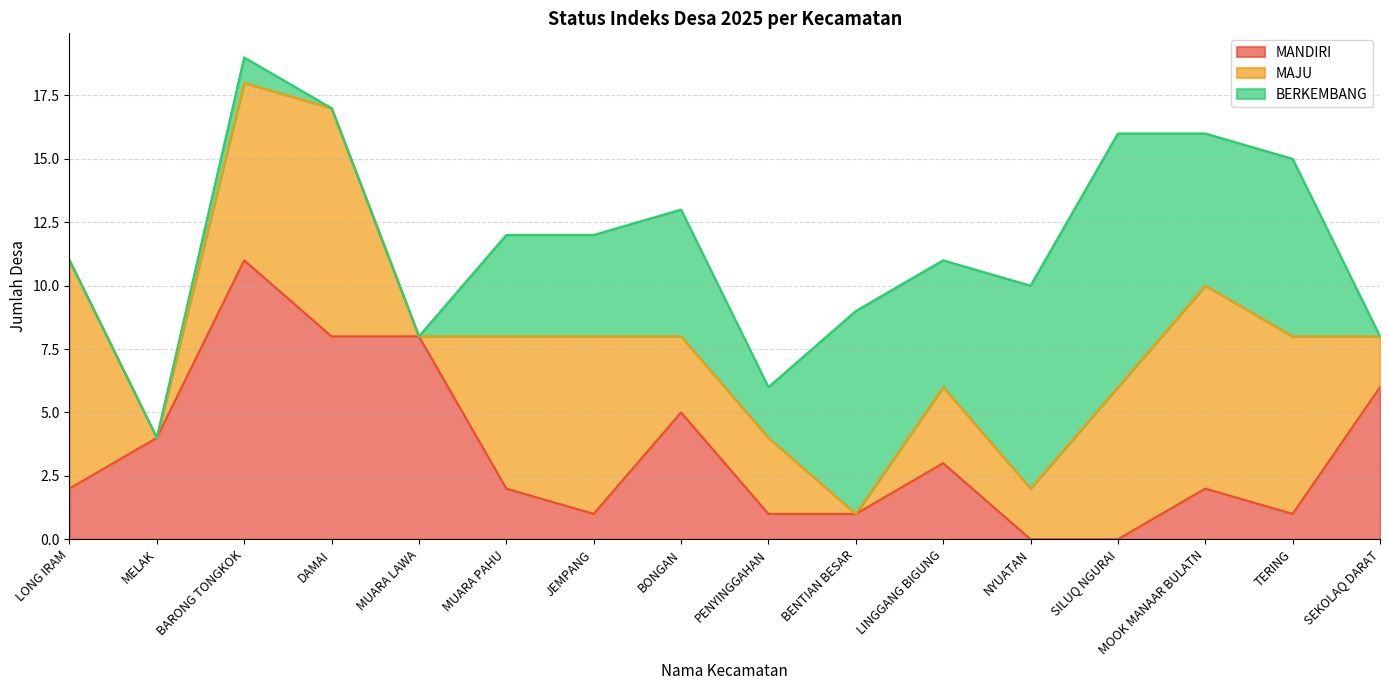

The value of MAJU at TERING is 3. True or false?

False